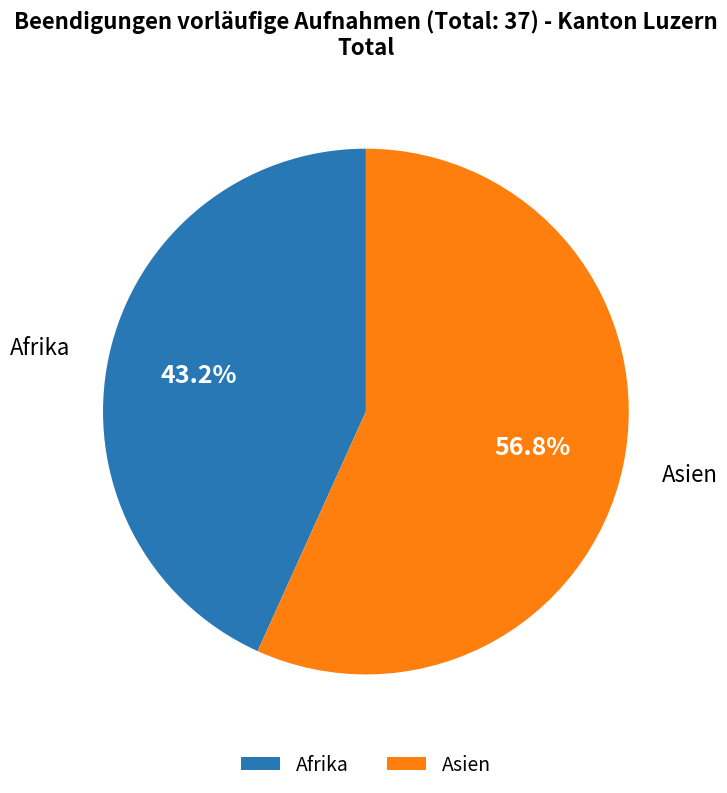

Which slice represents more than half of the pie?

Asien